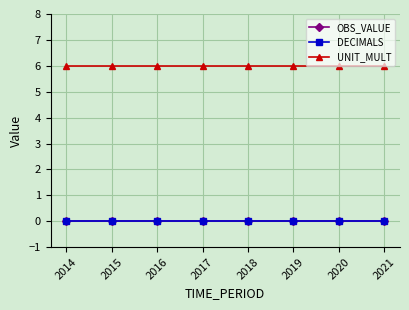

At which label does DECIMALS reach its minimum?

2014